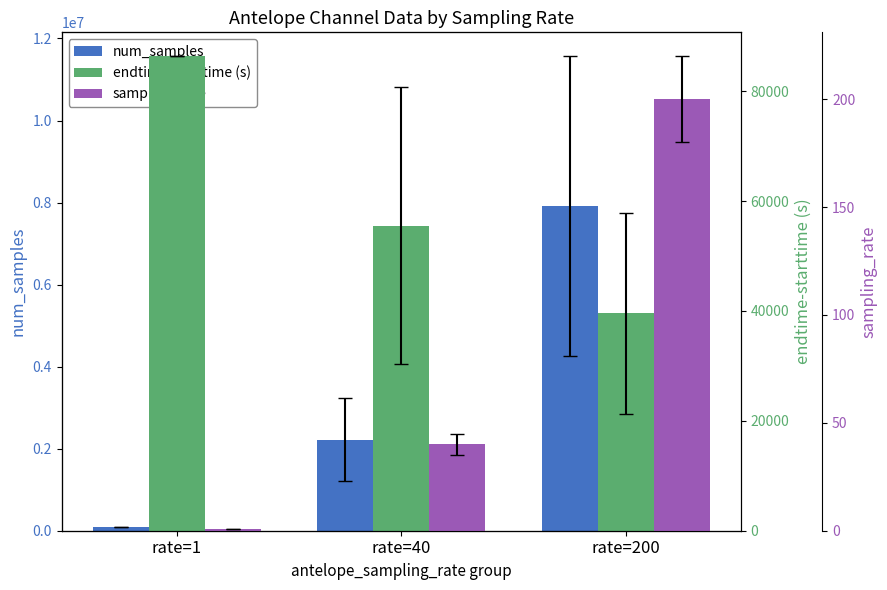

At how many categories does at least one series exceed 4364887?

1